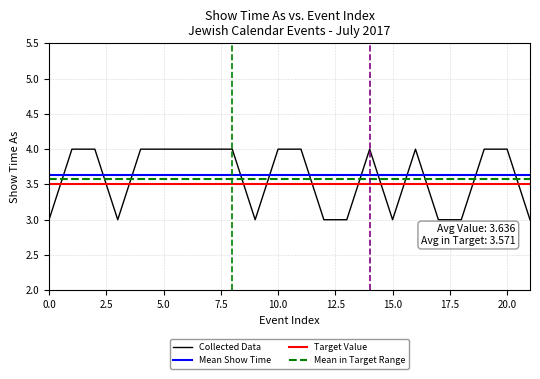

The value at 7/11/2017 is 1. True or false?

False